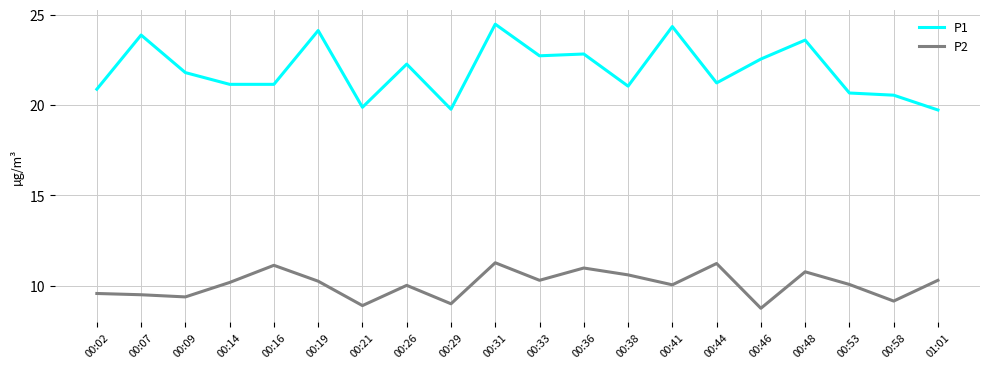

Rank the series by their maximum value, from lowest to highest.

P2, P1